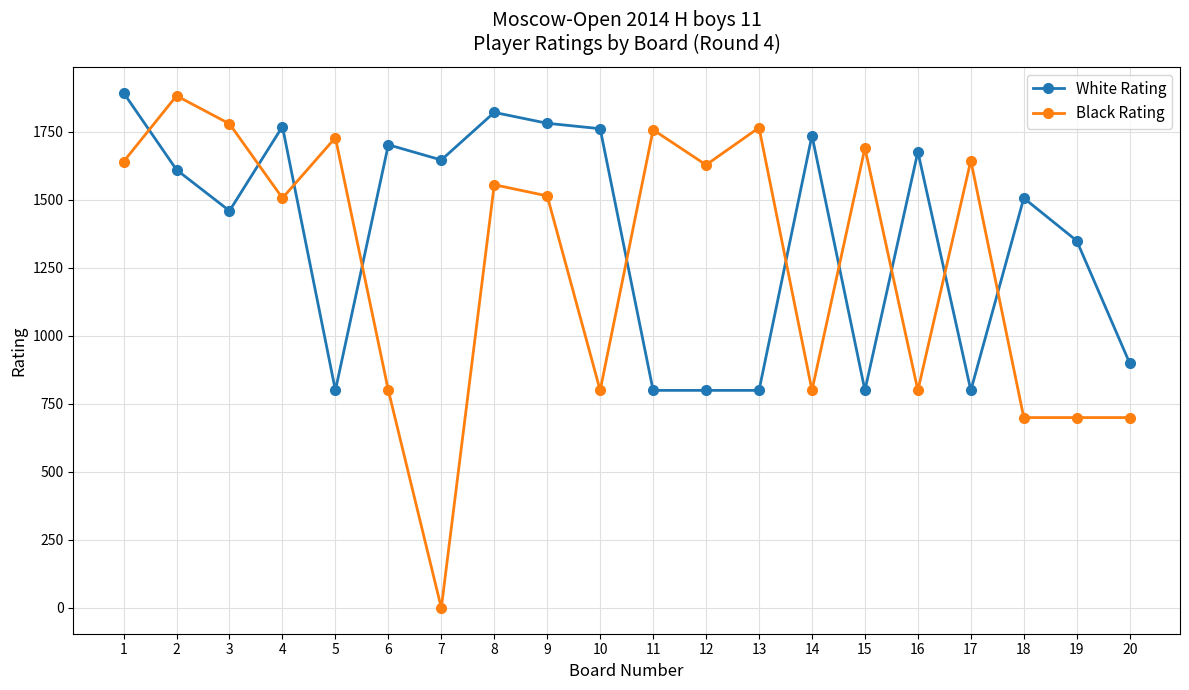

Between 16 and 20, which series saw the biggest shift?

White Rating